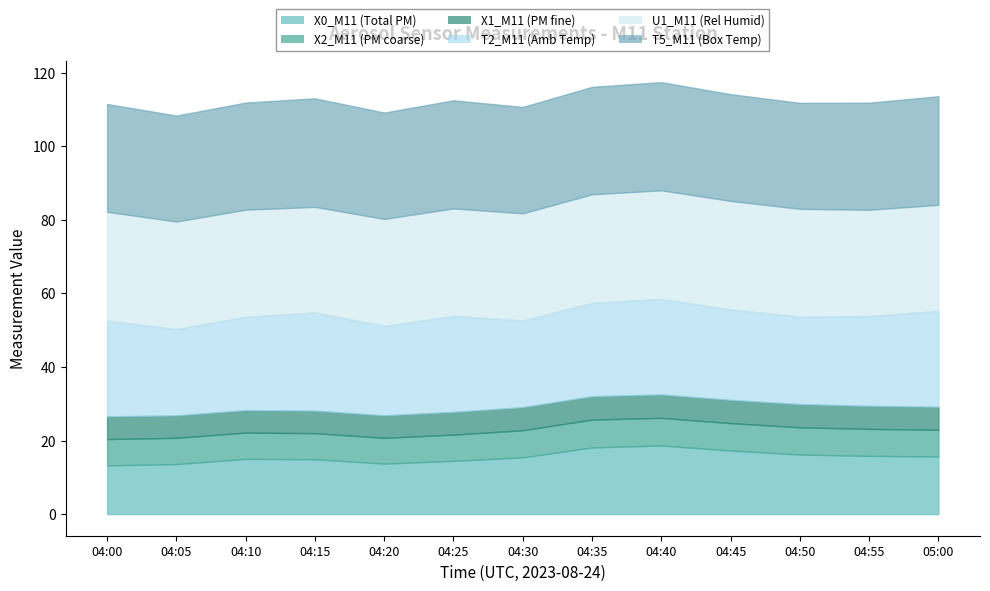

List the series in order of their peak value, highest first.

U1_M11 (Rel Humid), T5_M11 (Box Temp), T2_M11 (Amb Temp), X0_M11 (Total PM), X2_M11 (PM coarse), X1_M11 (PM fine)